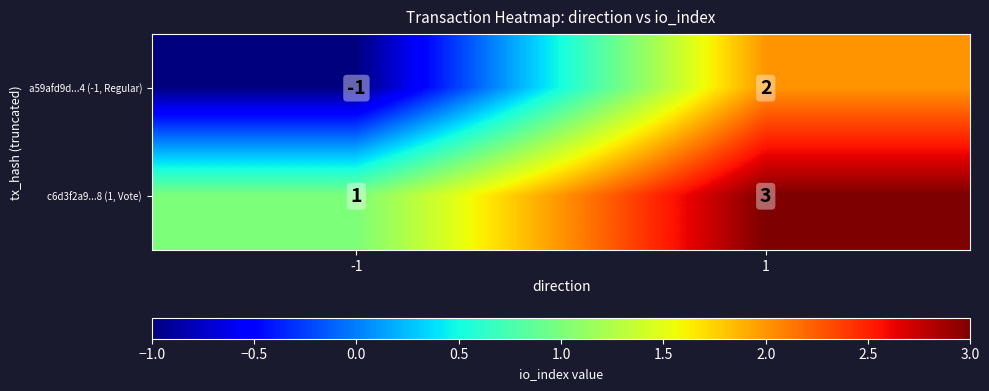

What is the greatest value displayed?

3